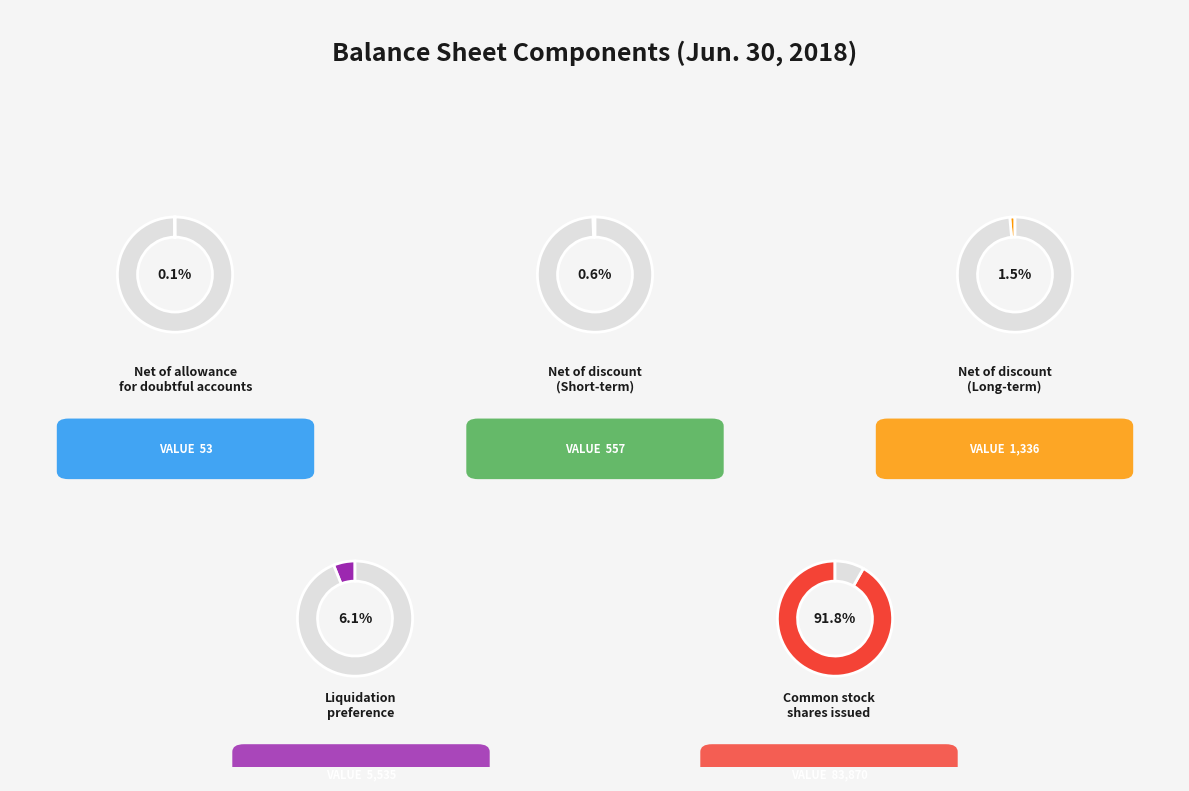

Rank the categories by value from lowest to highest.

Net of allowance for doubtful accounts, Net of discount (Short-term), Net of discount (Long-term), Liquidation preference, Common stock shares issued